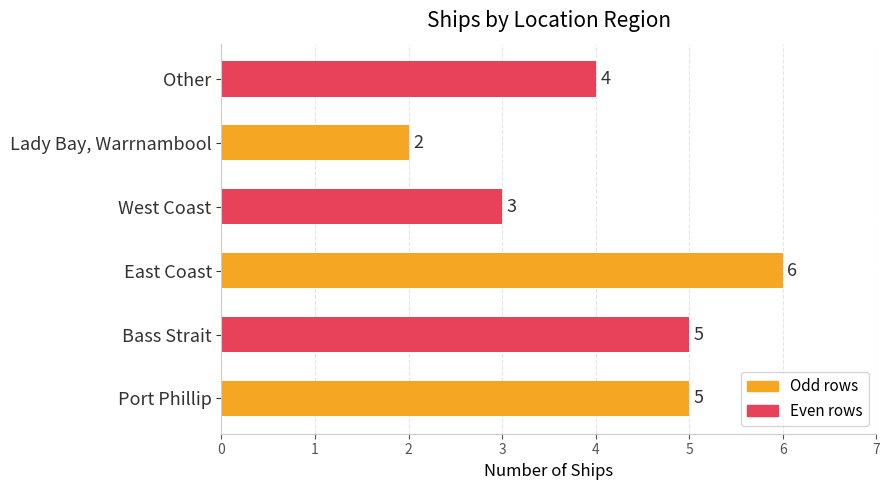

Which has a higher value, Lady Bay, Warrnambool or Port Phillip?

Port Phillip